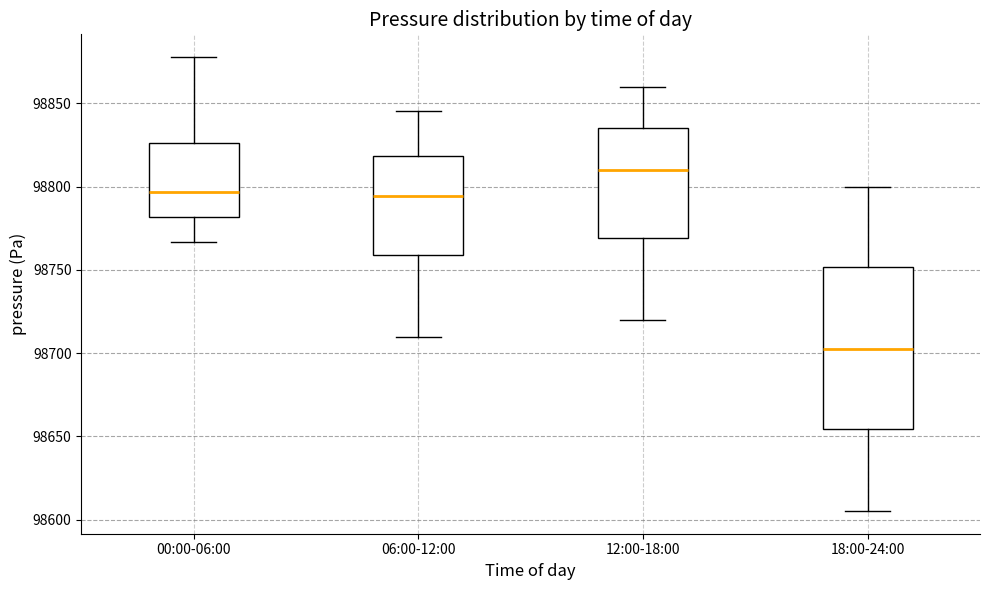

Reading left to right, transcribe this box plot: for each box, give where its median line is, the range the box spans, and where its two whiskers end, as read against the y-axis. The values are not printed on the chart, so give them approximately, as read against the axis.

00:00-06:00: median 98795, box 98780 to 98825, whiskers 98765 to 98880
06:00-12:00: median 98795, box 98760 to 98820, whiskers 98710 to 98845
12:00-18:00: median 98810, box 98770 to 98835, whiskers 98720 to 98860
18:00-24:00: median 98705, box 98655 to 98750, whiskers 98605 to 98800